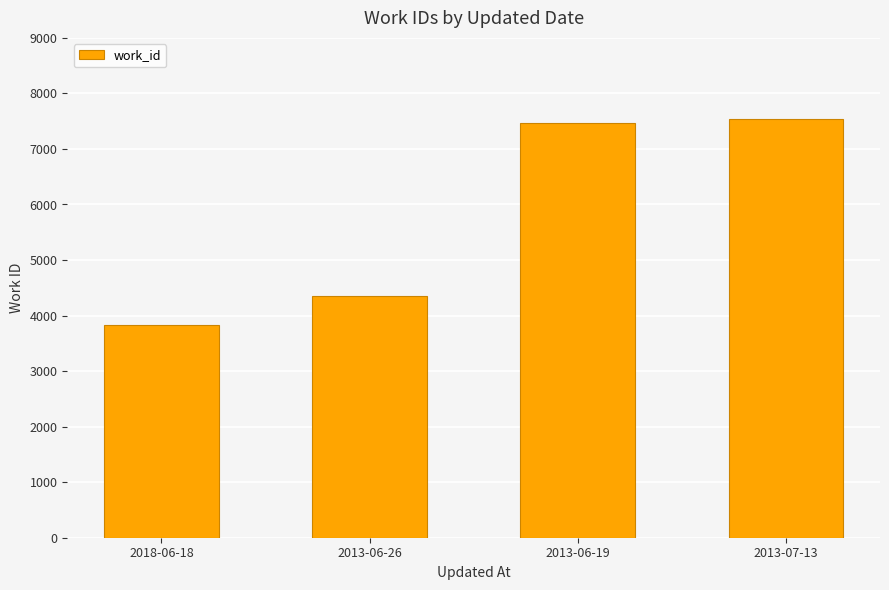

What is the greatest value displayed?

7543